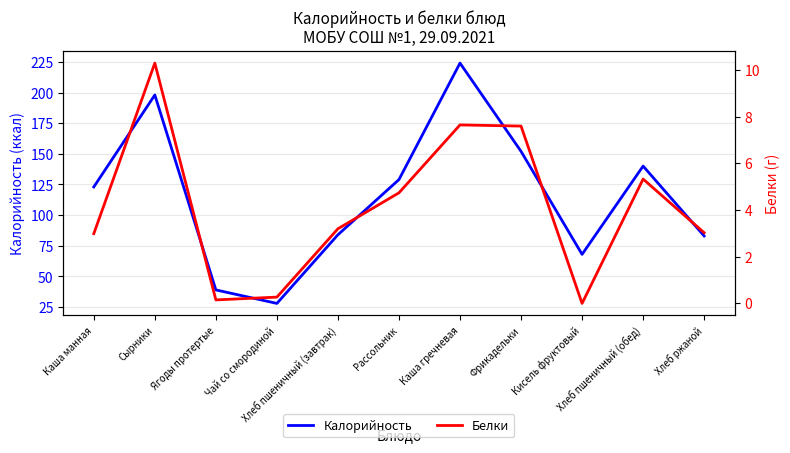

At which category does Белки reach its first local peak?

Сырники